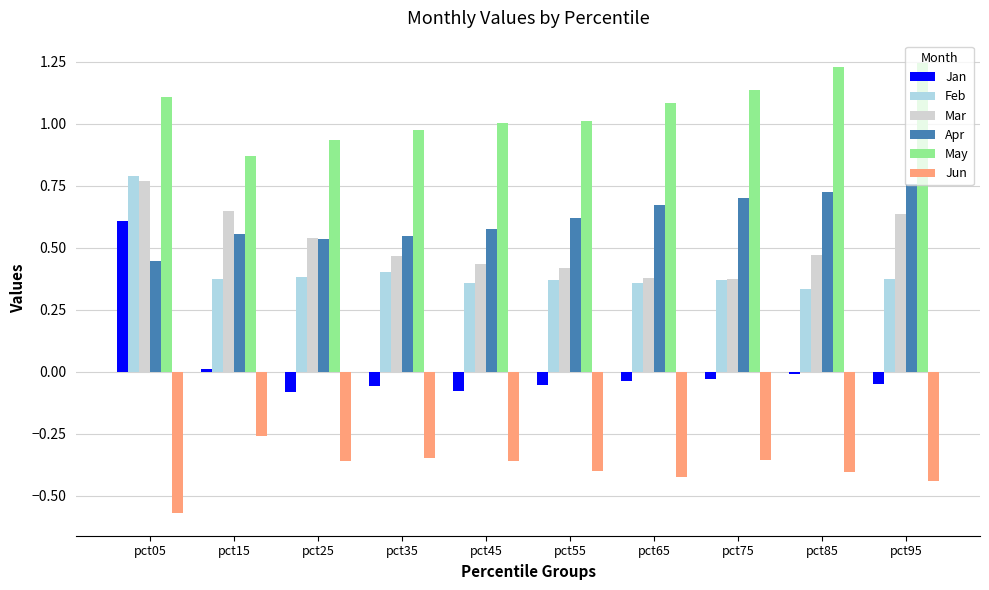

Which series changed the most between pct75 and pct85?

Mar